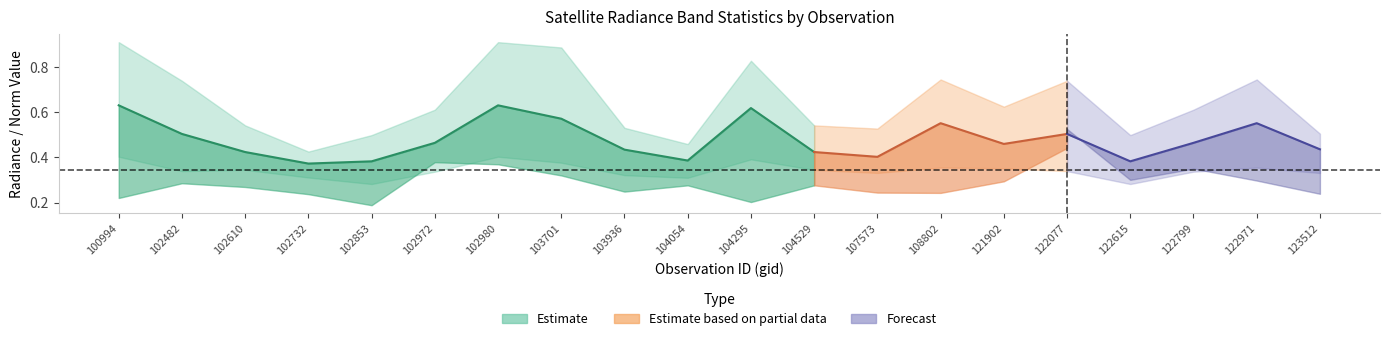

How many data points does each series have?

20